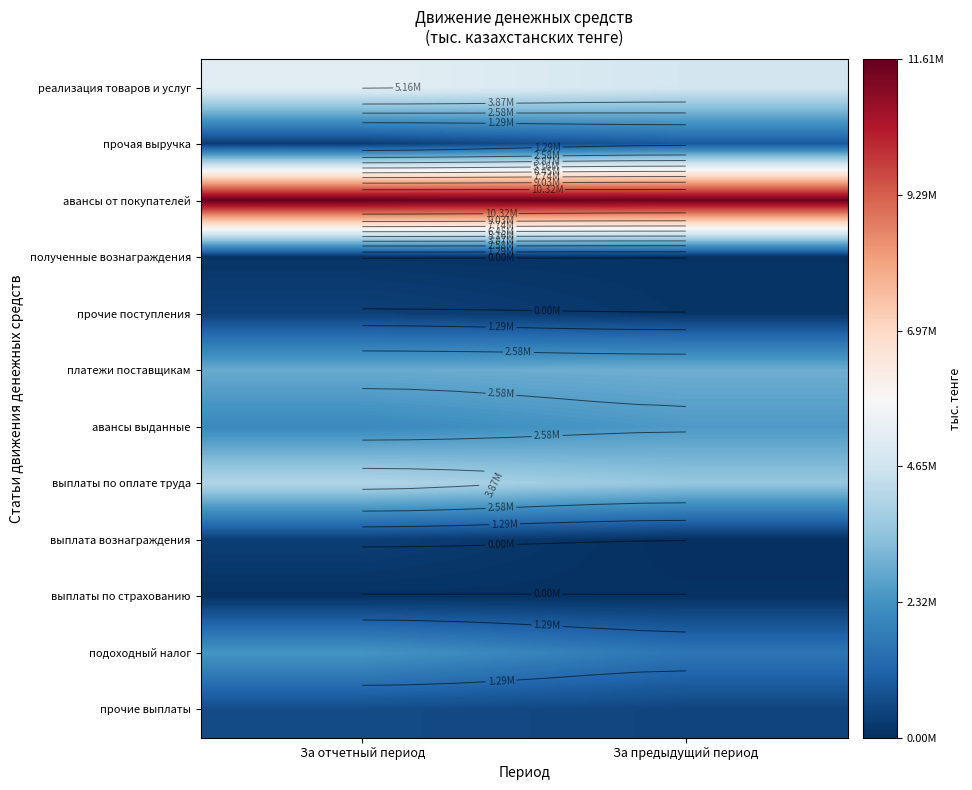

How many categories are shown in the chart?

2